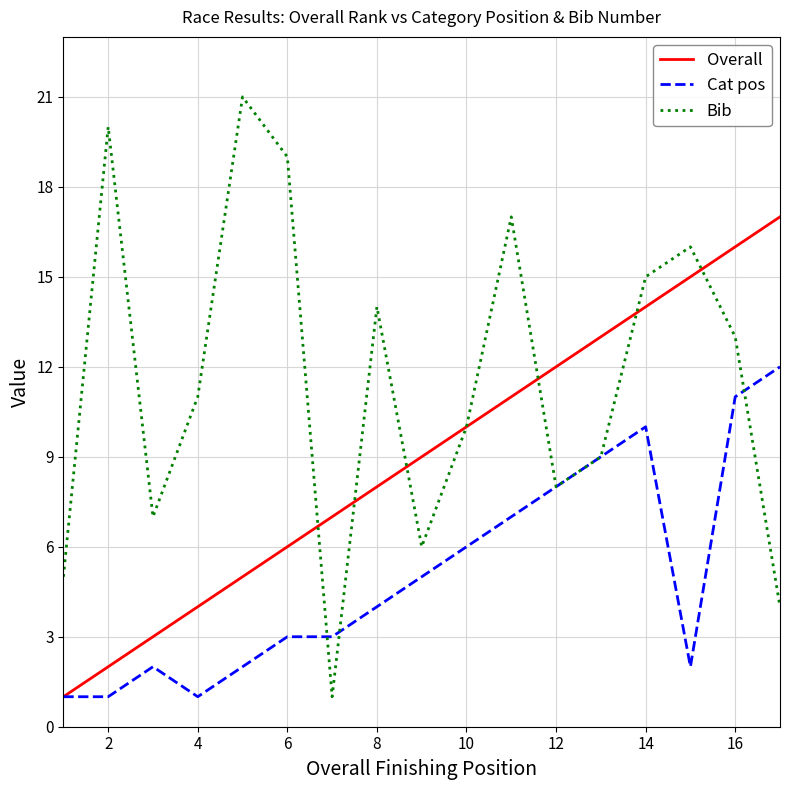

What is the highest value of the Cat pos series?

12